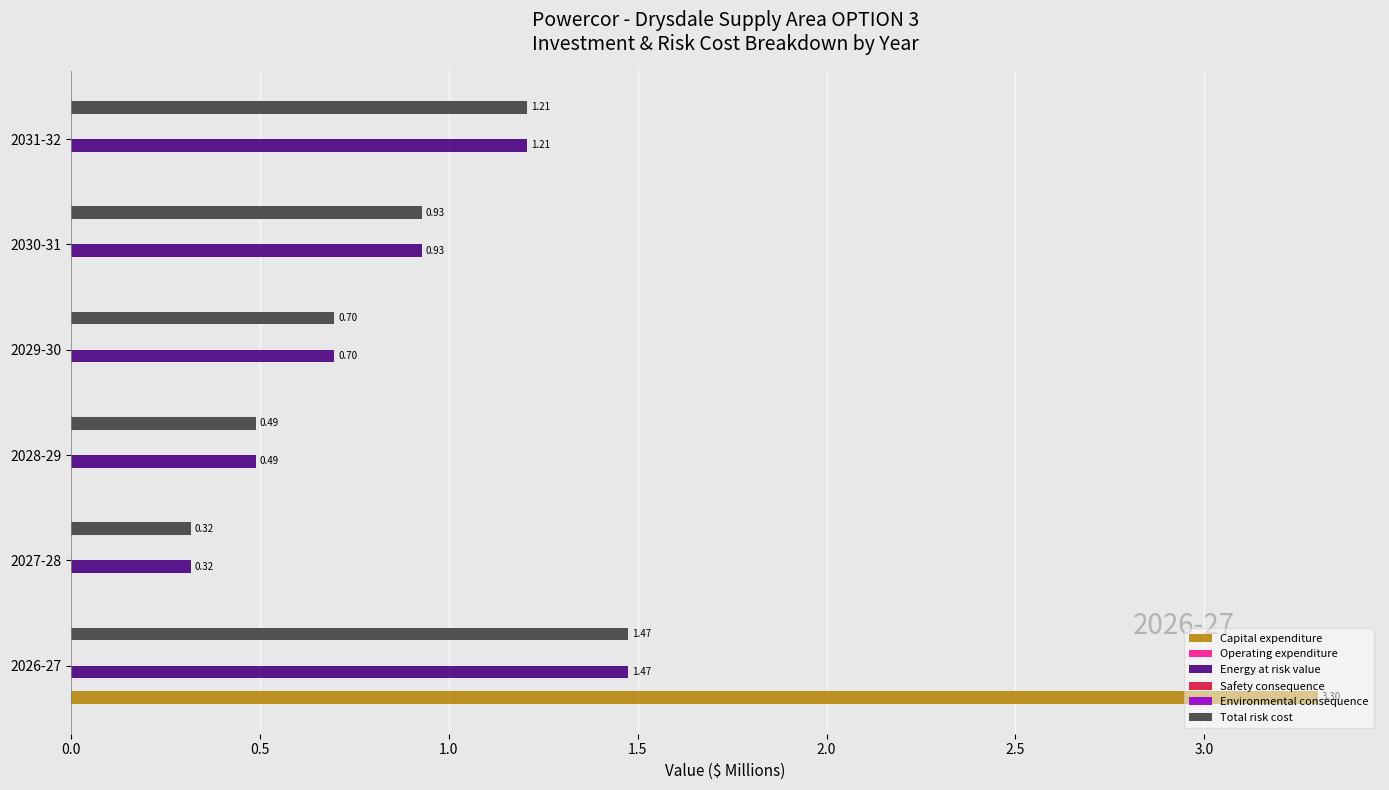

Are the bars horizontal?

Yes